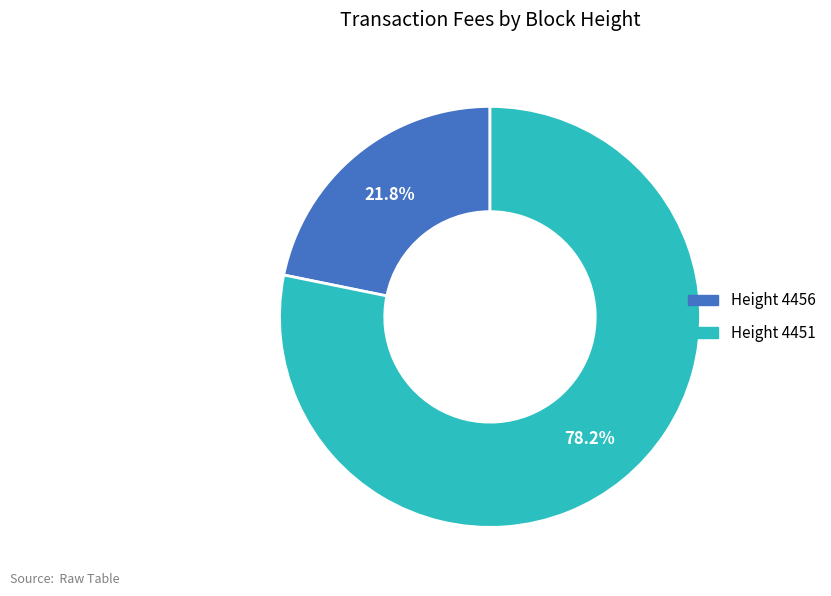

Does any single category account for the majority?

Yes